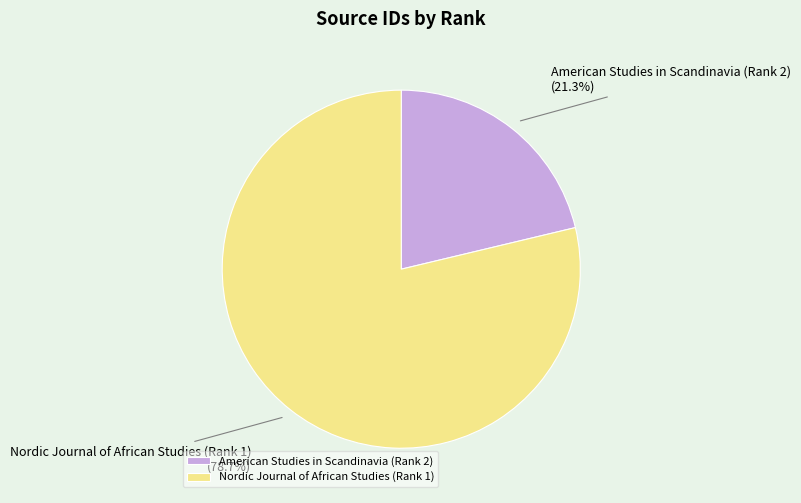

Approximately how many times larger is the value at American Studies in Scandinavia (Rank 2) compared to Nordic Journal of African Studies (Rank 1)?

0.3